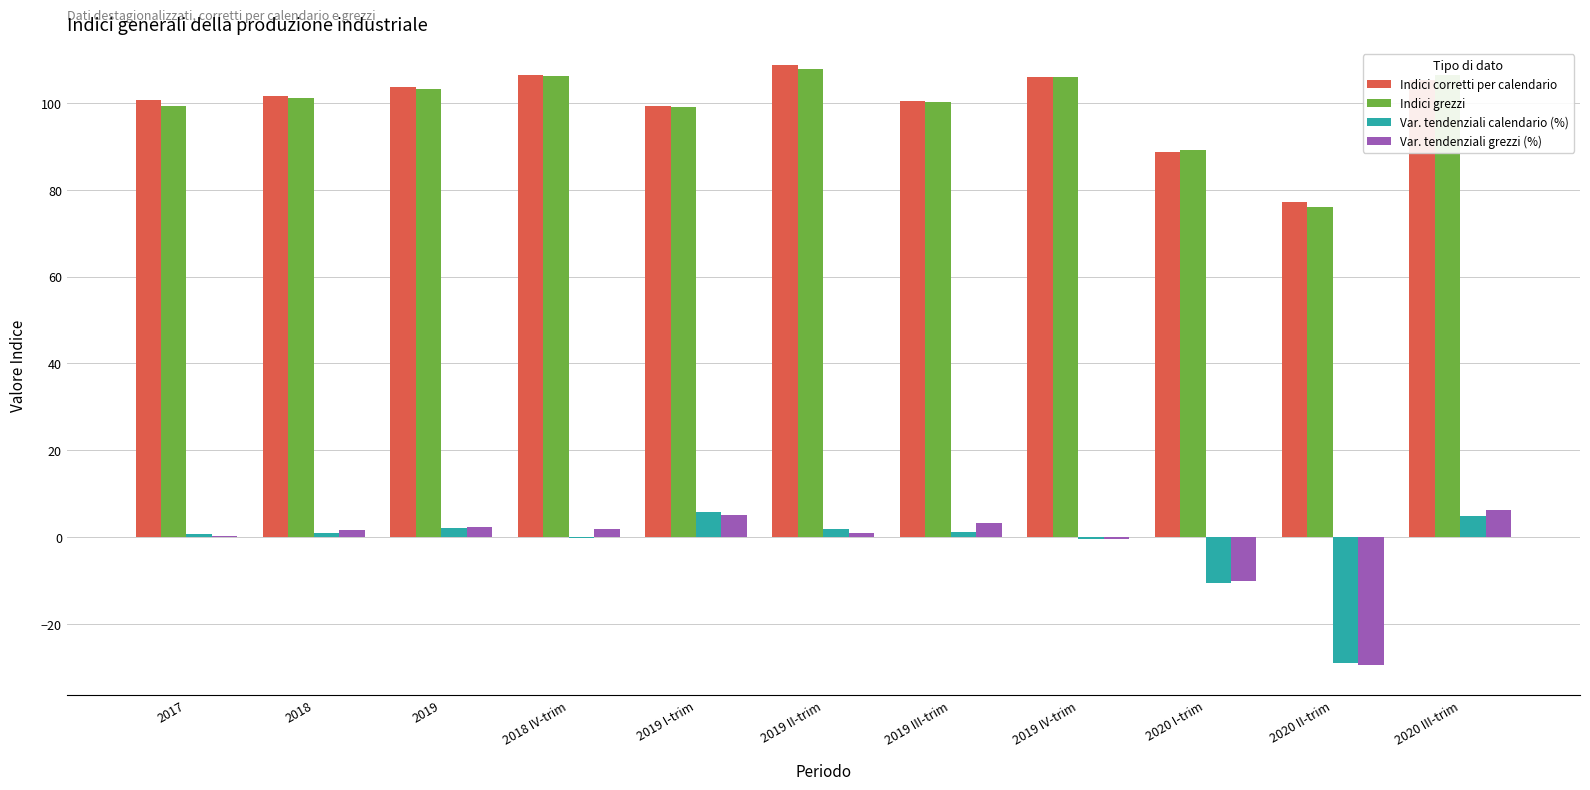

What are all the series names shown in the legend?

Indici corretti per calendario, Indici grezzi, Var. tendenziali calendario (%), Var. tendenziali grezzi (%)